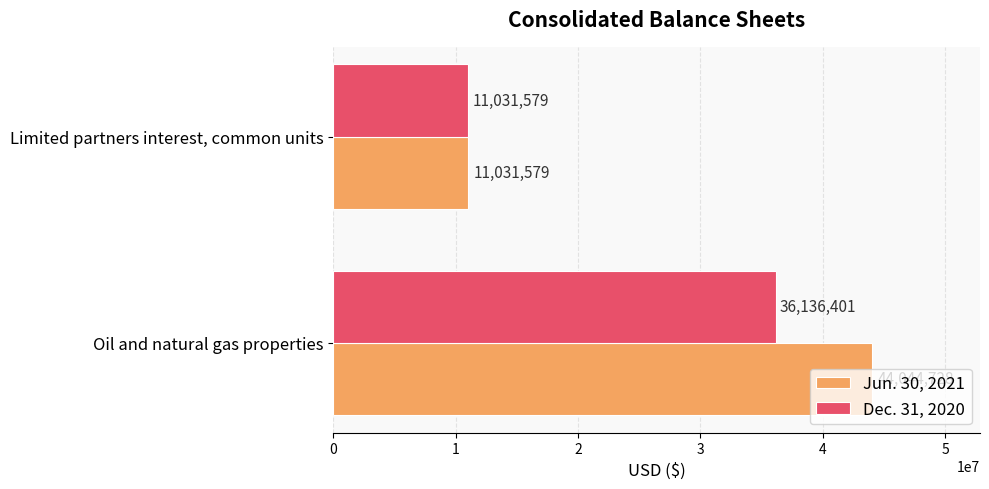

Which series has the largest total across all categories?

Jun. 30, 2021